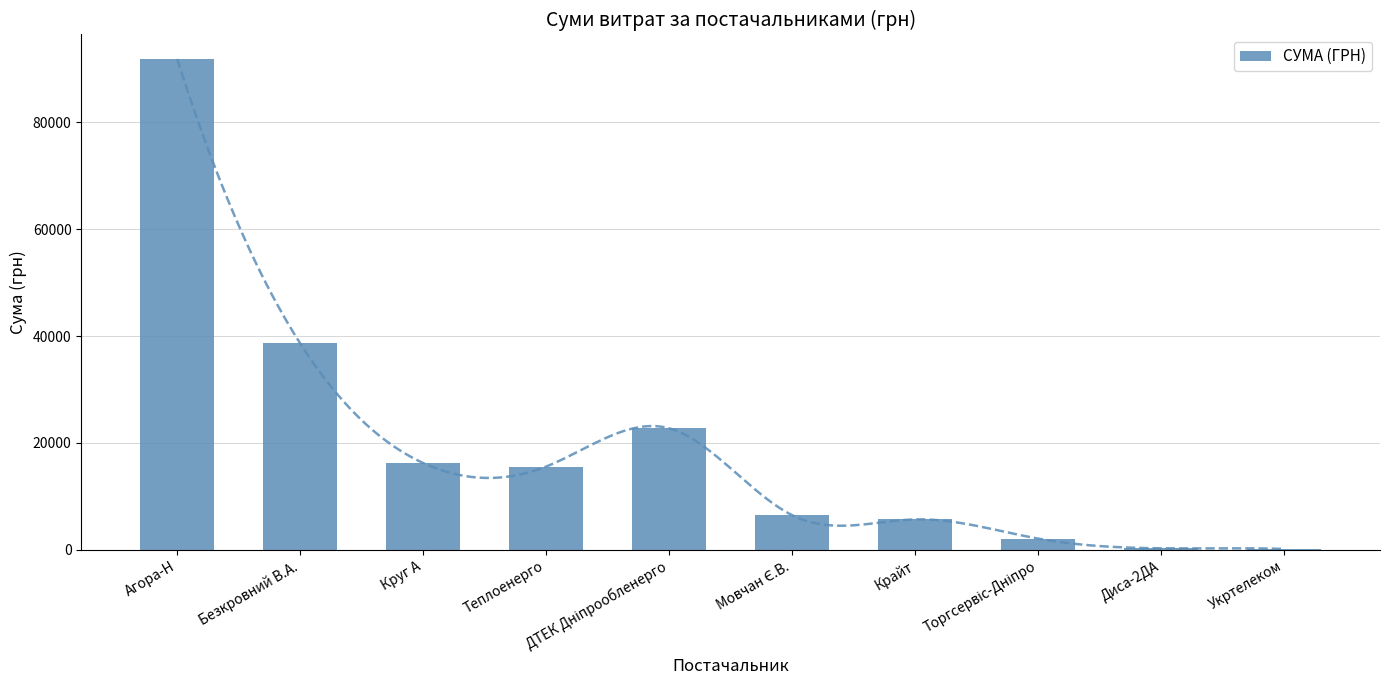

Which label corresponds to the smallest value in the chart?

Укртелеком